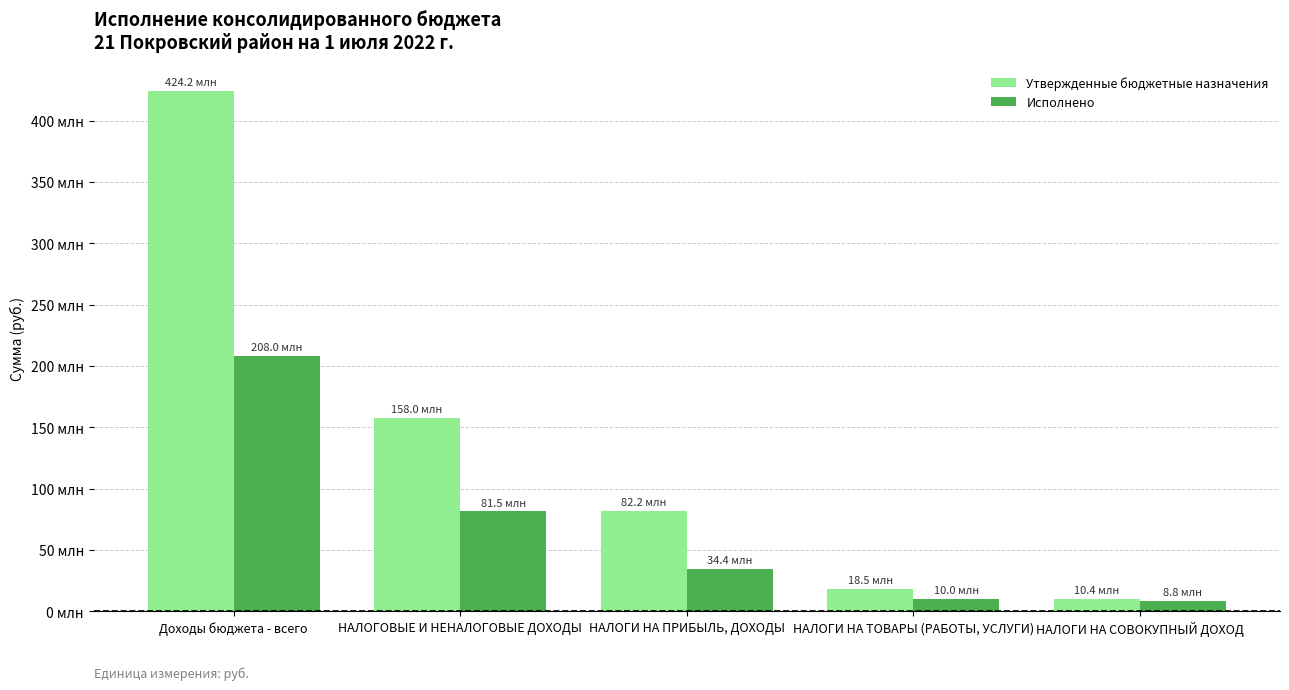

True or false: Исполнено has a value of 54984294.5 at НАЛОГИ НА ПРИБЫЛЬ, ДОХОДЫ.

False